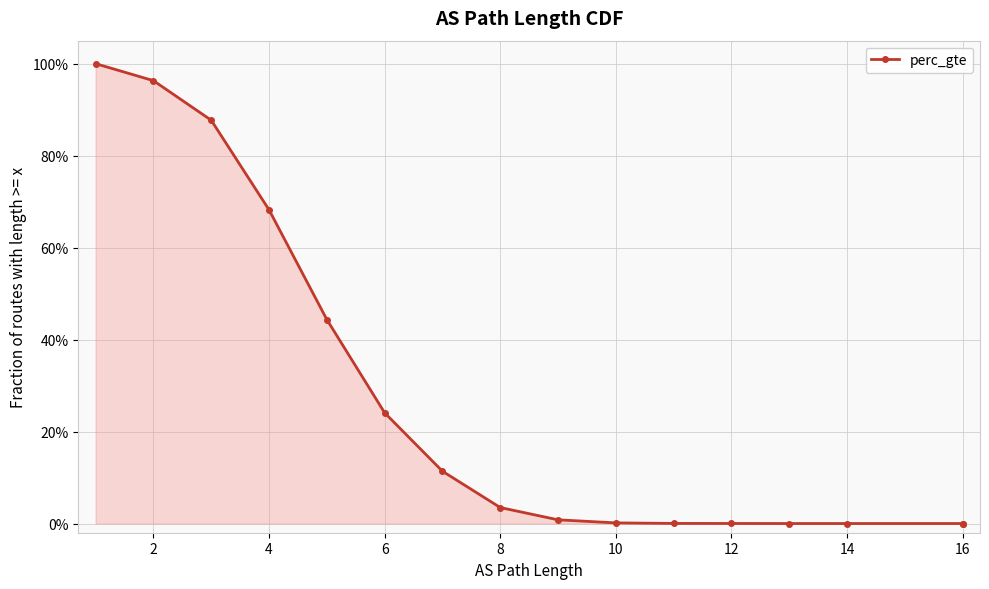

The chart shows a value of -0.4 at 16. True or false?

False